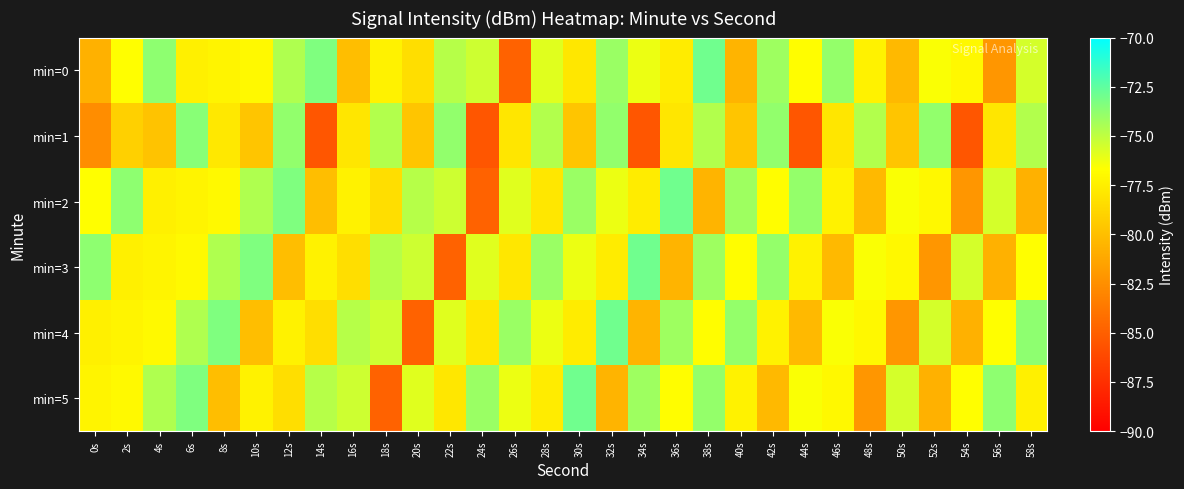

Reading right to left, list all the values displayed in this chart.

min=0: 58s=-75.6	56s=-82.1	54s=-77.0	52s=-76.6	50s=-80.3	48s=-77.3	46s=-73.9	44s=-76.7	42s=-74.2	40s=-80.6	38s=-72.9	36s=-77.6	34s=-76.2	32s=-74.0	30s=-77.9	28s=-75.9	26s=-84.9	24s=-75.4	22s=-74.8	20s=-78.4	18s=-77.3	16s=-80.1	14s=-73.3	12s=-74.6	10s=-77.0	8s=-77.2	6s=-77.4	4s=-73.7	2s=-76.7	0s=-80.7
min=1: 58s=-74.7	56s=-78.0	54s=-85.5	52s=-73.8	50s=-79.7	48s=-74.7	46s=-78.0	44s=-85.5	42s=-73.8	40s=-79.7	38s=-74.7	36s=-78.0	34s=-85.5	32s=-73.8	30s=-79.7	28s=-74.7	26s=-78.0	24s=-85.5	22s=-73.8	20s=-79.7	18s=-74.7	16s=-78.0	14s=-85.5	12s=-73.8	10s=-79.7	8s=-77.8	6s=-73.6	4s=-79.8	2s=-79.1	0s=-82.6
min=2: 58s=-80.7	56s=-75.6	54s=-82.1	52s=-77.0	50s=-76.6	48s=-80.3	46s=-77.3	44s=-73.9	42s=-76.7	40s=-74.2	38s=-80.6	36s=-72.9	34s=-77.6	32s=-76.2	30s=-74.0	28s=-77.9	26s=-75.9	24s=-84.9	22s=-75.4	20s=-74.8	18s=-78.4	16s=-77.3	14s=-80.1	12s=-73.3	10s=-74.6	8s=-77.0	6s=-77.2	4s=-77.4	2s=-73.7	0s=-76.7
min=3: 58s=-76.7	56s=-80.7	54s=-75.6	52s=-82.1	50s=-77.0	48s=-76.6	46s=-80.3	44s=-77.3	42s=-73.9	40s=-76.7	38s=-74.2	36s=-80.6	34s=-72.9	32s=-77.6	30s=-76.2	28s=-74.0	26s=-77.9	24s=-75.9	22s=-84.9	20s=-75.4	18s=-74.8	16s=-78.4	14s=-77.3	12s=-80.1	10s=-73.3	8s=-74.6	6s=-77.0	4s=-77.2	2s=-77.4	0s=-73.7
min=4: 58s=-73.7	56s=-76.7	54s=-80.7	52s=-75.6	50s=-82.1	48s=-77.0	46s=-76.6	44s=-80.3	42s=-77.3	40s=-73.9	38s=-76.7	36s=-74.2	34s=-80.6	32s=-72.9	30s=-77.6	28s=-76.2	26s=-74.0	24s=-77.9	22s=-75.9	20s=-84.9	18s=-75.4	16s=-74.8	14s=-78.4	12s=-77.3	10s=-80.1	8s=-73.3	6s=-74.6	4s=-77.0	2s=-77.2	0s=-77.4
min=5: 58s=-77.4	56s=-73.7	54s=-76.7	52s=-80.7	50s=-75.6	48s=-82.1	46s=-77.0	44s=-76.6	42s=-80.3	40s=-77.3	38s=-73.9	36s=-76.7	34s=-74.2	32s=-80.6	30s=-72.9	28s=-77.6	26s=-76.2	24s=-74.0	22s=-77.9	20s=-75.9	18s=-84.9	16s=-75.4	14s=-74.8	12s=-78.4	10s=-77.3	8s=-80.1	6s=-73.3	4s=-74.6	2s=-77.0	0s=-77.2